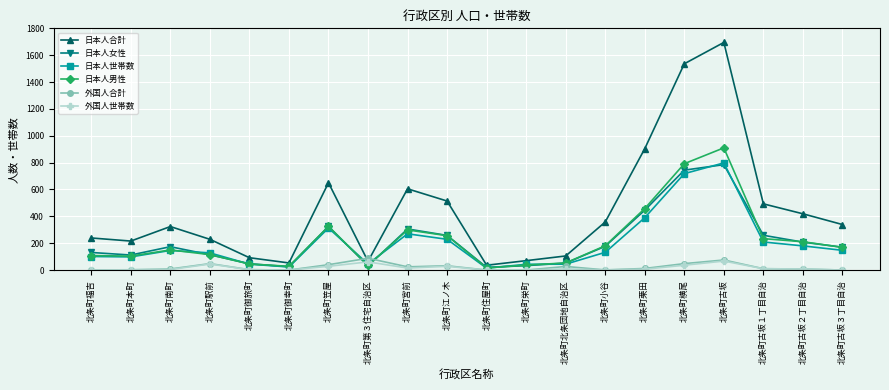

True or false: 日本人合計 has more than 0 interior local peaks.

True